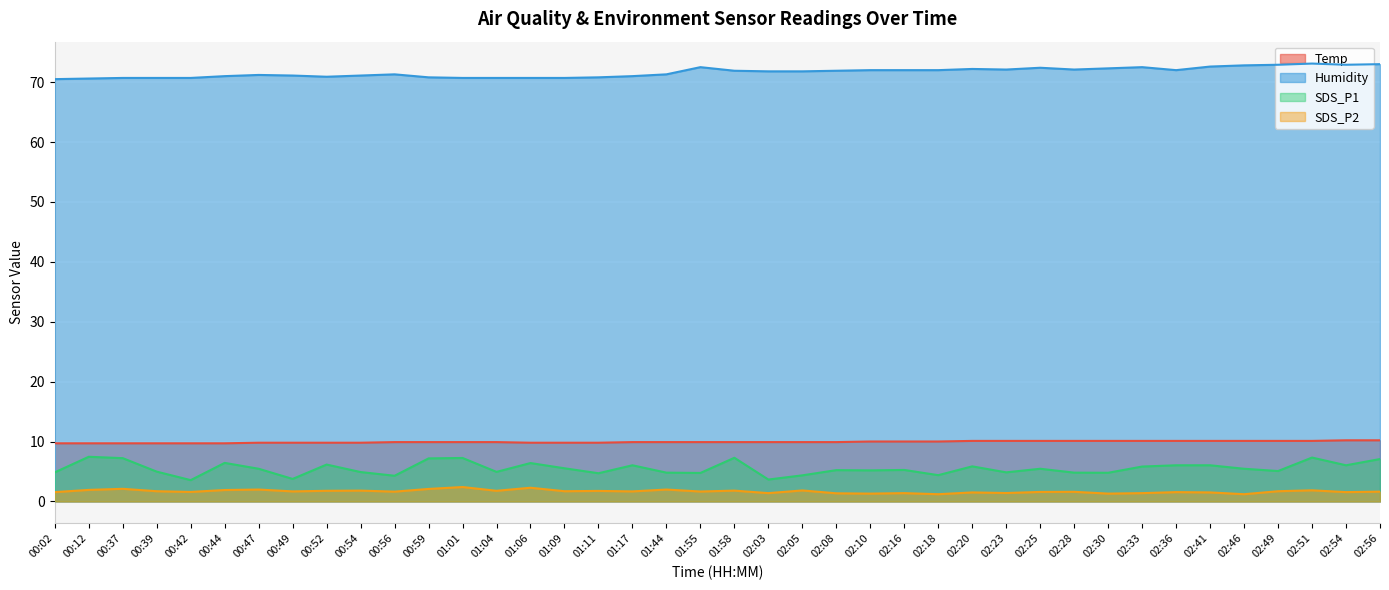

True or false: SDS_P1 and Humidity intersect in this chart.

False